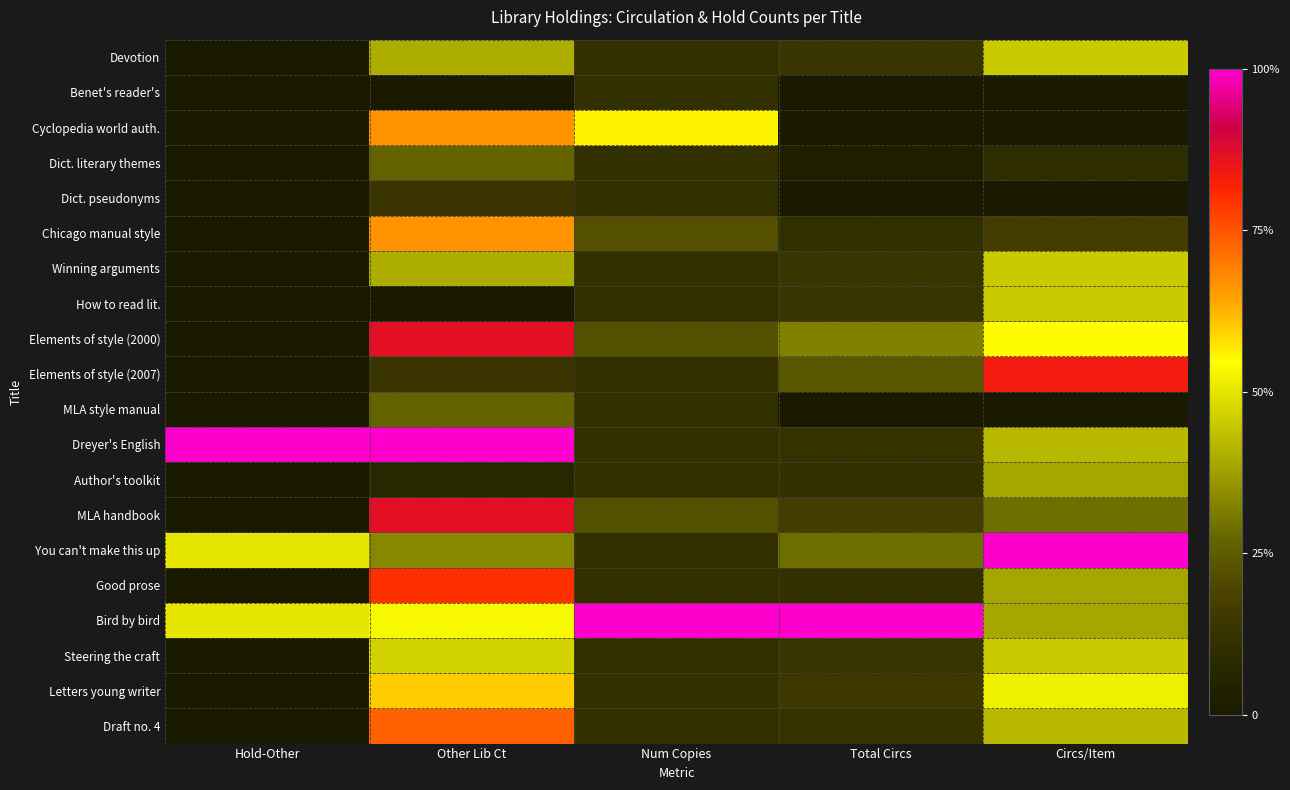

Rank the series at Hold-Other from highest to lowest value.

Dreyer's English, You can't make this up, Bird by bird, Devotion, Benet's reader's, Cyclopedia world auth., Dict. literary themes, Dict. pseudonyms, Chicago manual style, Winning arguments, How to read lit., Elements of style (2000), Elements of style (2007), MLA style manual, Author's toolkit, MLA handbook, Good prose, Steering the craft, Letters young writer, Draft no. 4